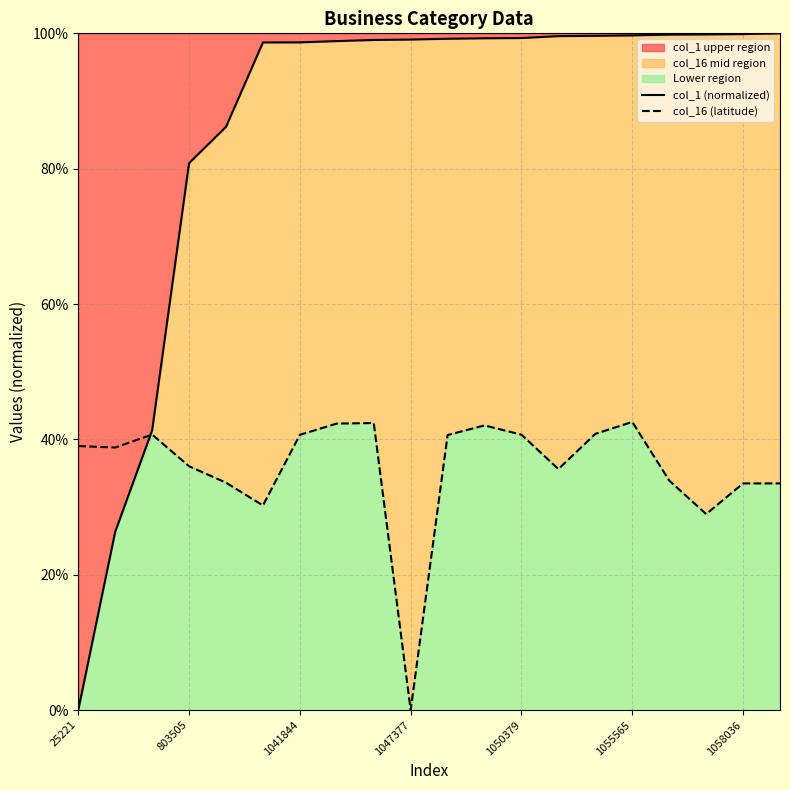

True or false: col_16 (latitude) has a value of 14.2 at 803505.

False